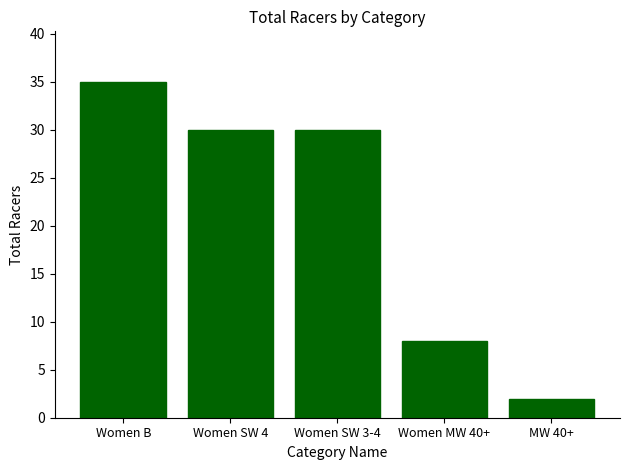

At which label does the data first exceed 30?

Women B